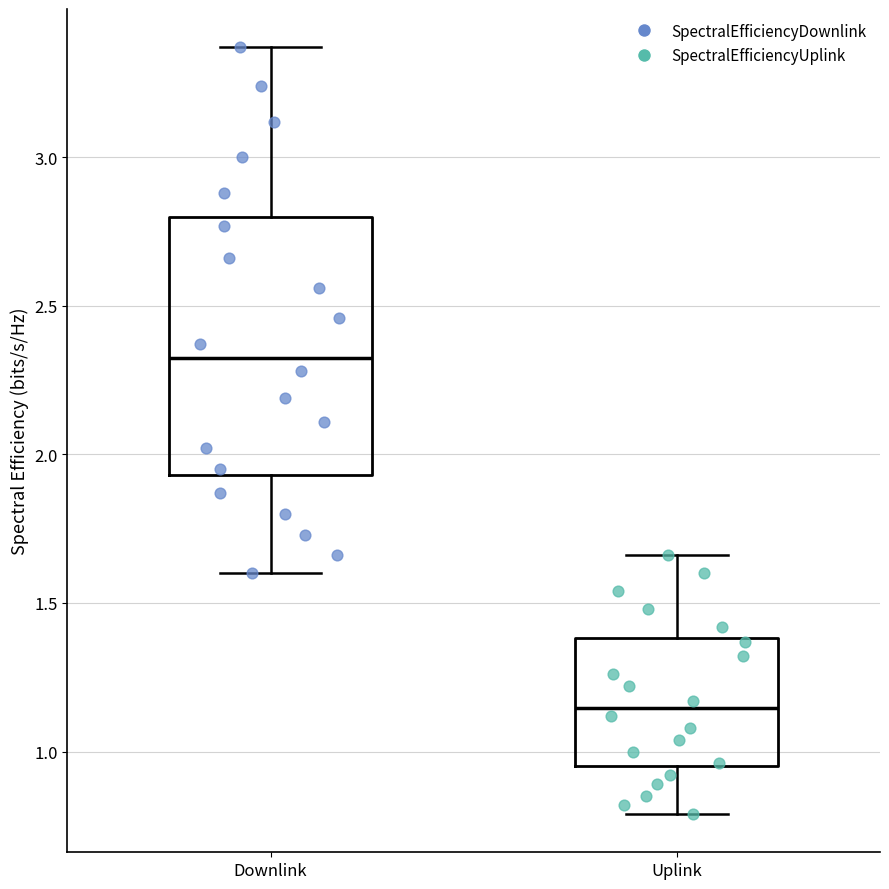

Reading left to right, read every box against the y-axis: the position of its median line, the range the box covers, and the ends of its whiskers. The values are not printed on the chart, so give them approximately, as read against the axis.

Downlink: median 2.35, box 1.95 to 2.80, whiskers 1.60 to 3.35
Uplink: median 1.15, box 0.95 to 1.40, whiskers 0.80 to 1.65